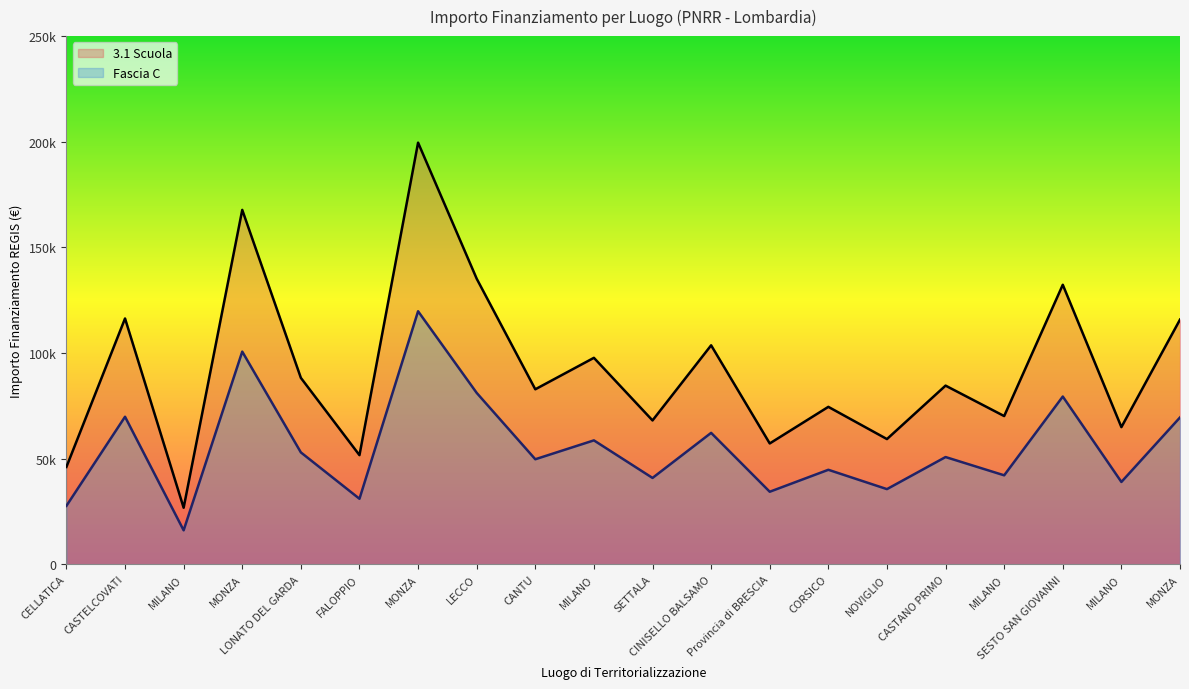

What is the difference between the second highest and minimum values in the Fascia C series?

84596.9